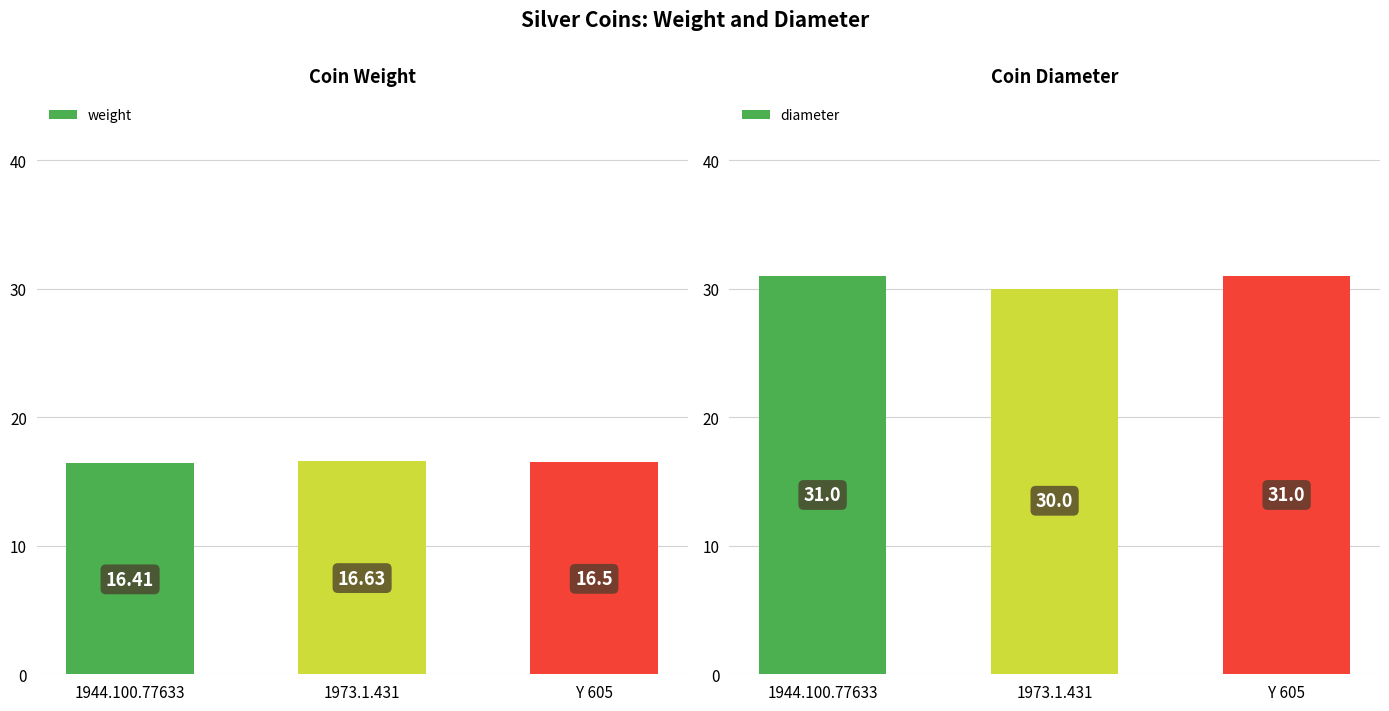

Reading right to left, list all the values displayed in this chart.

weight: 16.5	16.6	16.4
diameter: 31.0	30.0	31.0